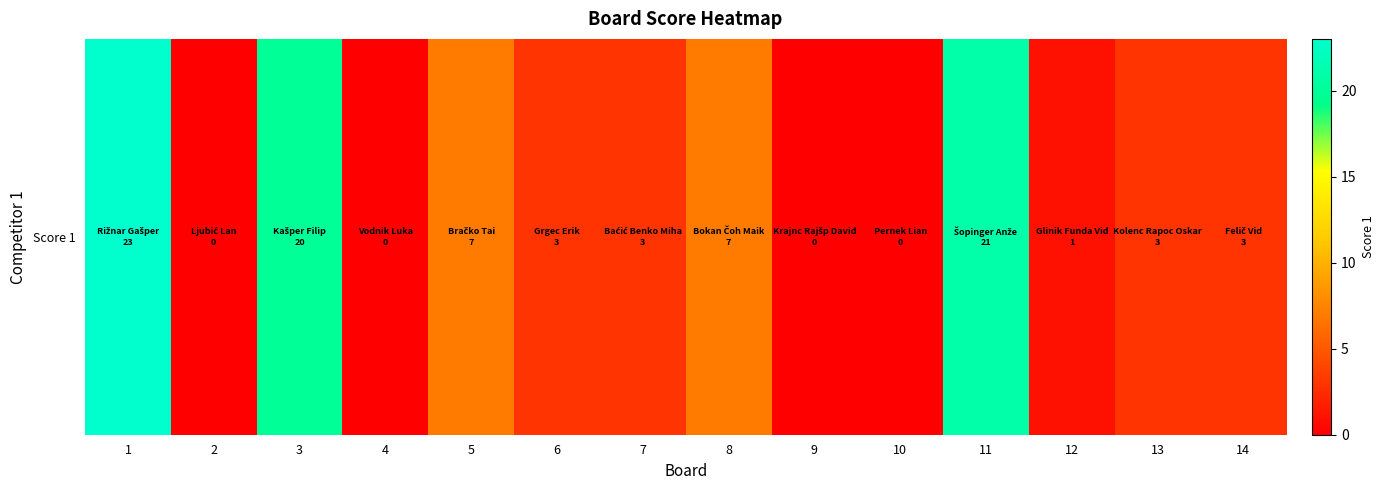

List the labels in order of value, largest first.

1, 11, 3, 5, 8, 6, 7, 13, 14, 12, 2, 4, 9, 10